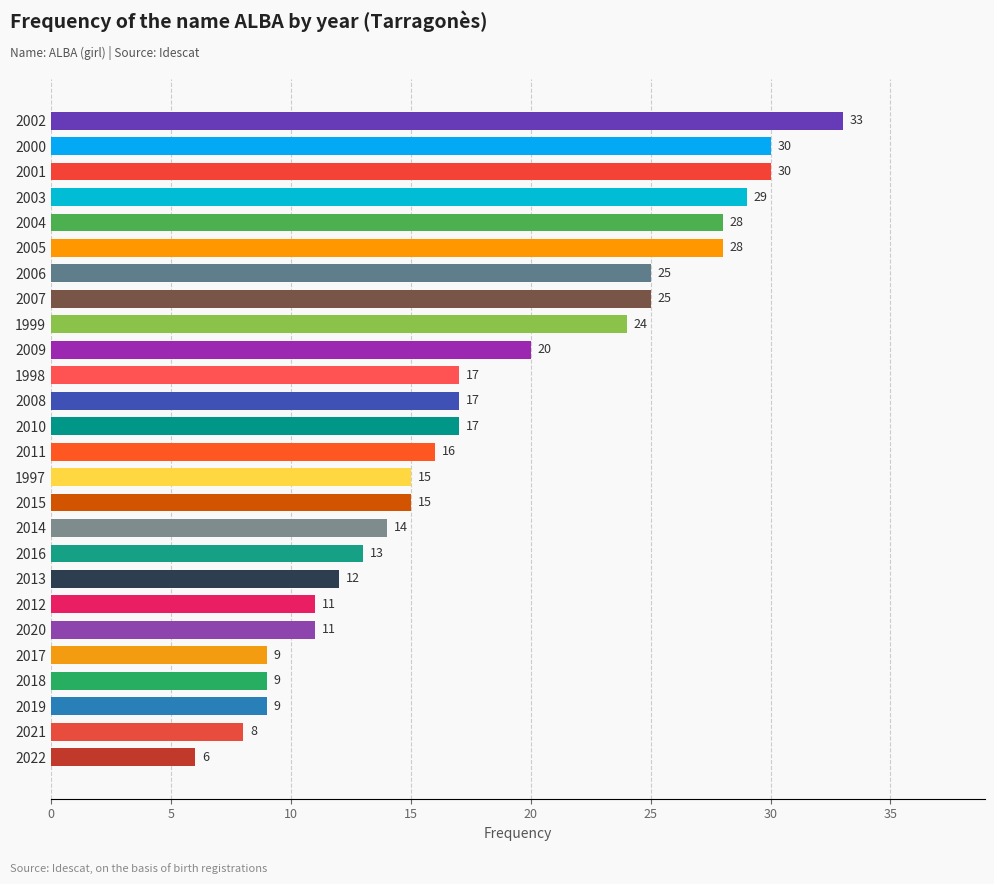

At which category does the chart reach its peak across all series?

2002